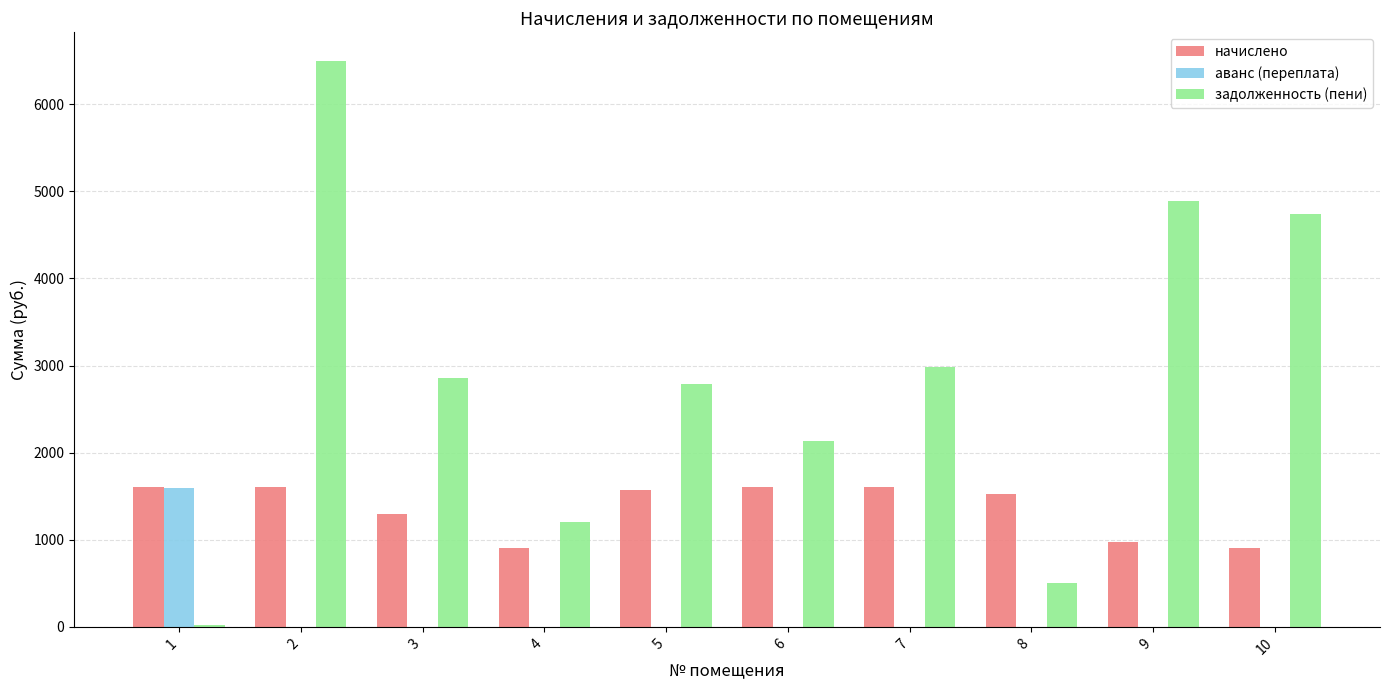

Are the bars grouped side by side (vs. stacked)?

Yes